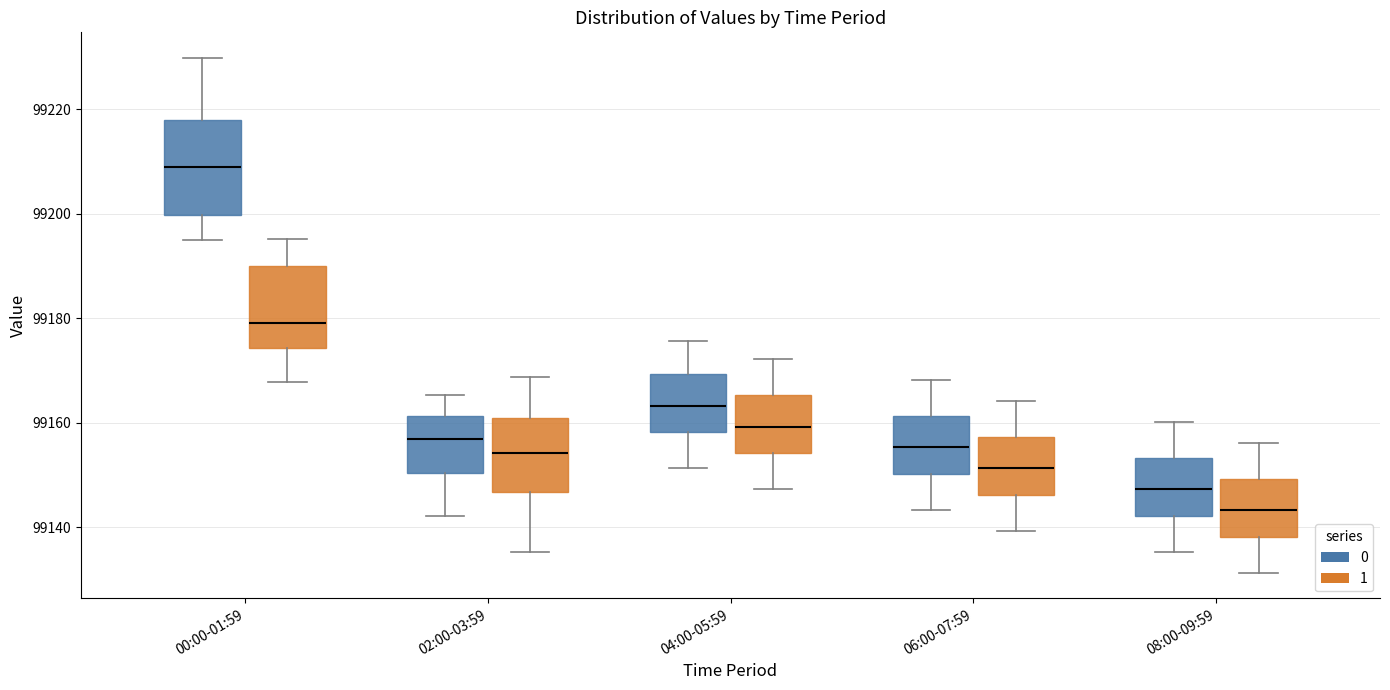

Reading left to right, read every box against the y-axis: the position of its median line, the range the box covers, and the ends of its whiskers. The values are not printed on the chart, so give them approximately, as read against the axis.

00:00-01:59 (0): median 99208, box 99200 to 99218, whiskers 99196 to 99230
00:00-01:59 (1): median 99180, box 99174 to 99190, whiskers 99168 to 99196
02:00-03:59 (0): median 99156, box 99150 to 99162, whiskers 99142 to 99166
02:00-03:59 (1): median 99154, box 99146 to 99160, whiskers 99136 to 99168
04:00-05:59 (0): median 99164, box 99158 to 99170, whiskers 99152 to 99176
04:00-05:59 (1): median 99160, box 99154 to 99166, whiskers 99148 to 99172
06:00-07:59 (0): median 99156, box 99150 to 99162, whiskers 99144 to 99168
06:00-07:59 (1): median 99152, box 99146 to 99158, whiskers 99140 to 99164
08:00-09:59 (0): median 99148, box 99142 to 99154, whiskers 99136 to 99160
08:00-09:59 (1): median 99144, box 99138 to 99150, whiskers 99132 to 99156